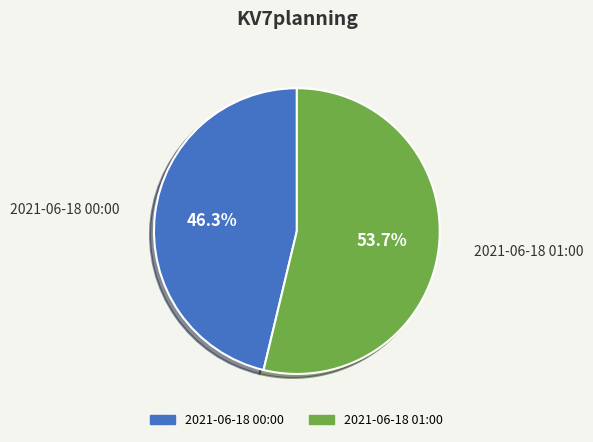

To the nearest percent, what is the combined percentage of 2021-06-18 01:00 and 2021-06-18 00:00?

100%